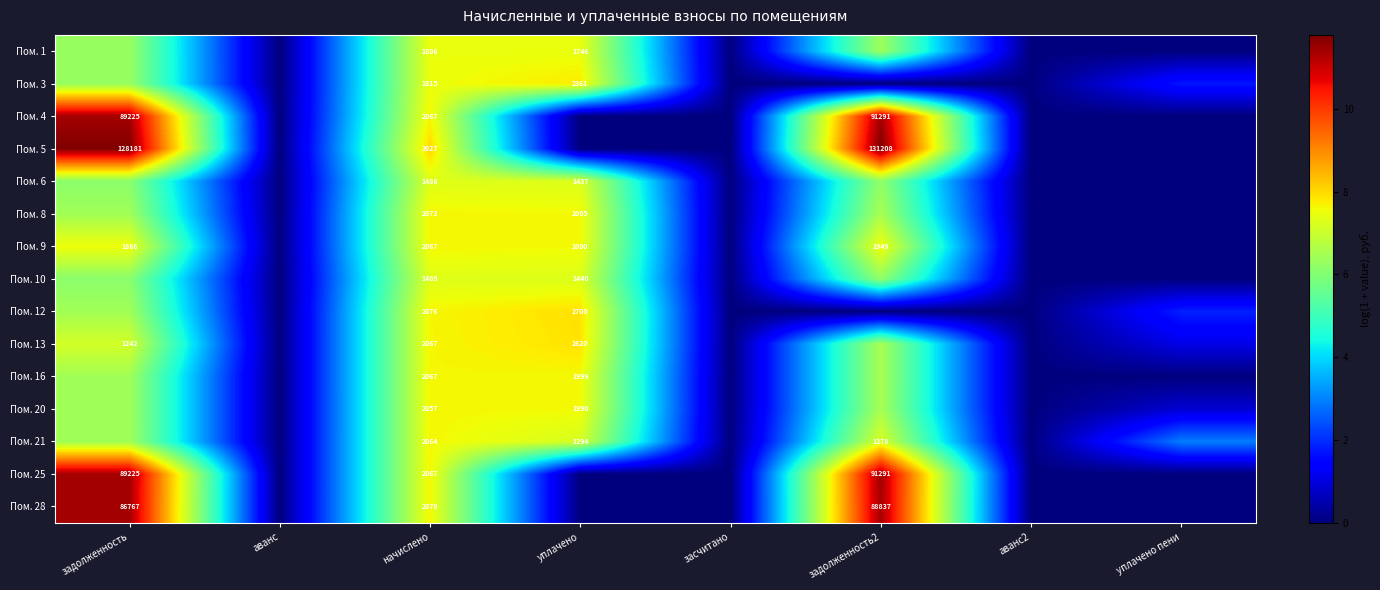

Is the value of Пом. 28 at начислено greater than the value of Пом. 10 at начислено?

Yes